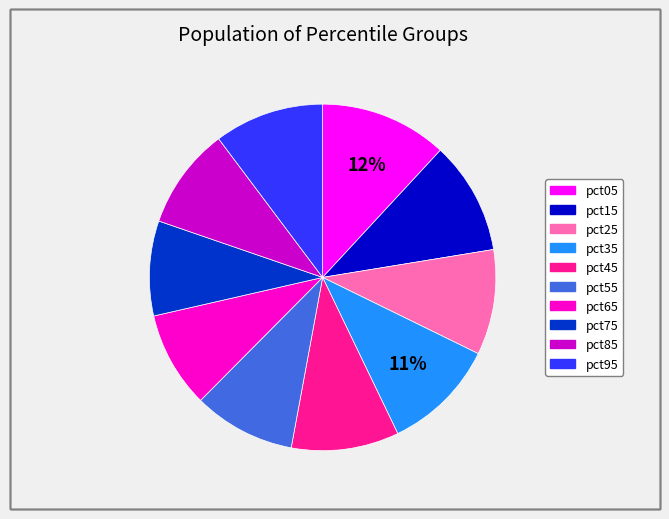

To the nearest percent, what is the difference between the largest and smallest slice percentages?

3%